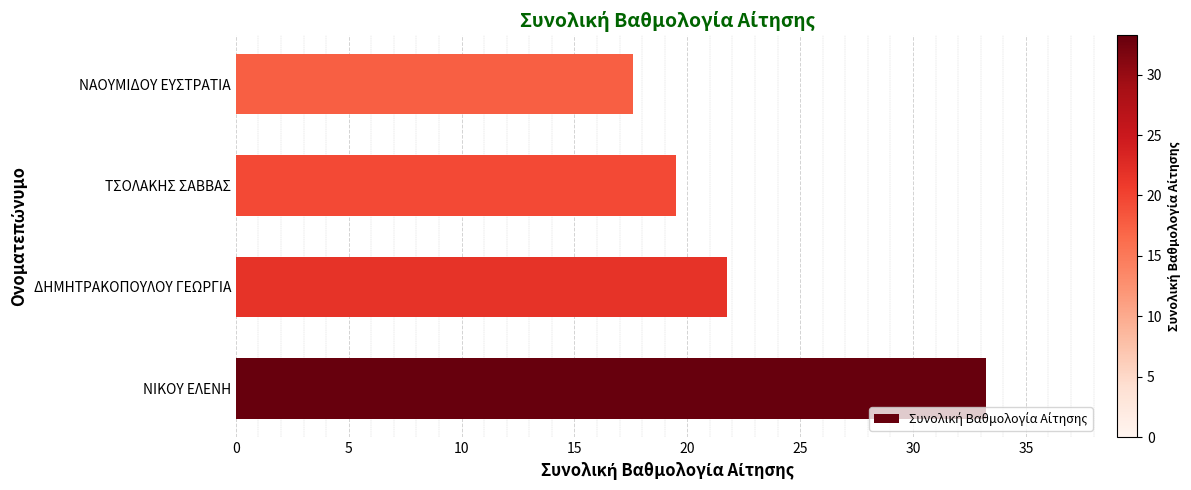

List the labels in order of value, smallest first.

ΝΑΟΥΜΙΔΟΥ ΕΥΣΤΡΑΤΙΑ, ΤΣΟΛΑΚΗΣ ΣΑΒΒΑΣ, ΔΗΜΗΤΡΑΚΟΠΟΥΛΟΥ ΓΕΩΡΓΙΑ, ΝΙΚΟΥ ΕΛΕΝΗ